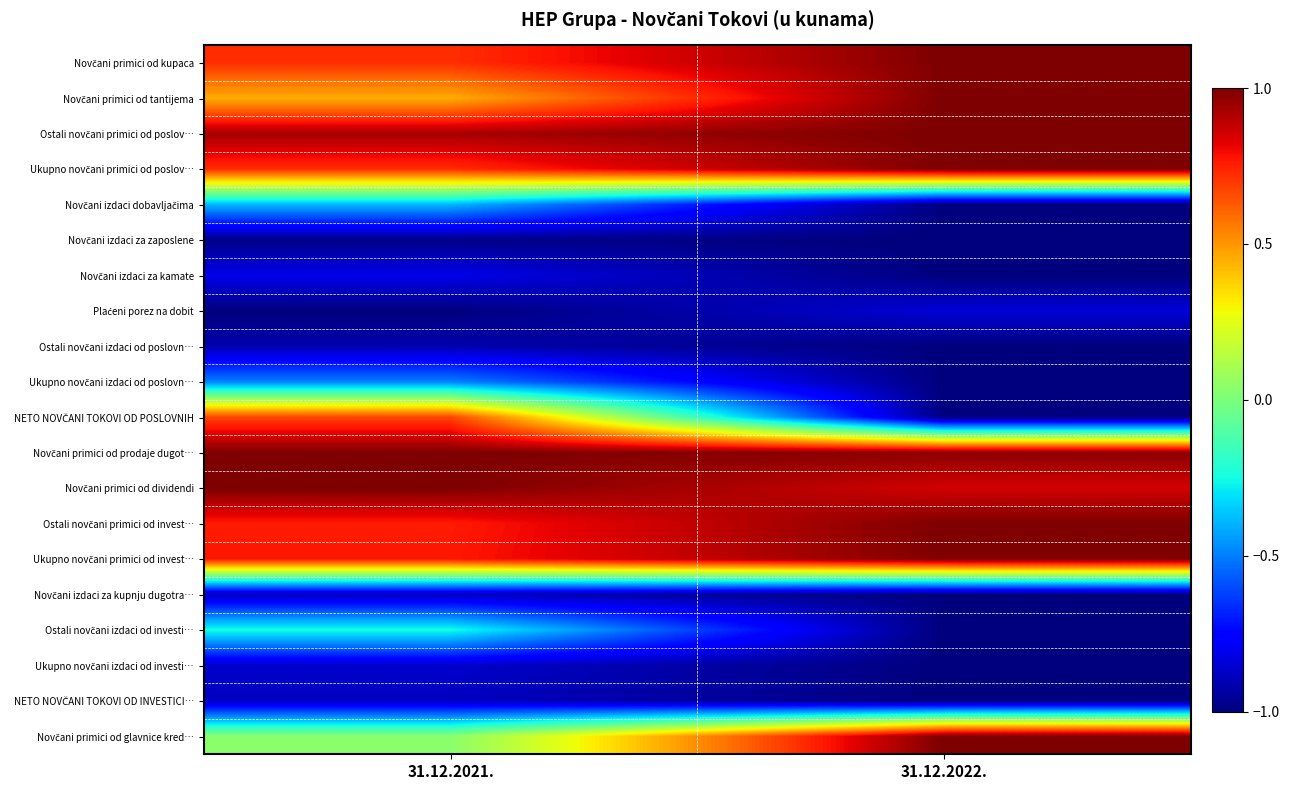

Count the number of categories in the chart.

2